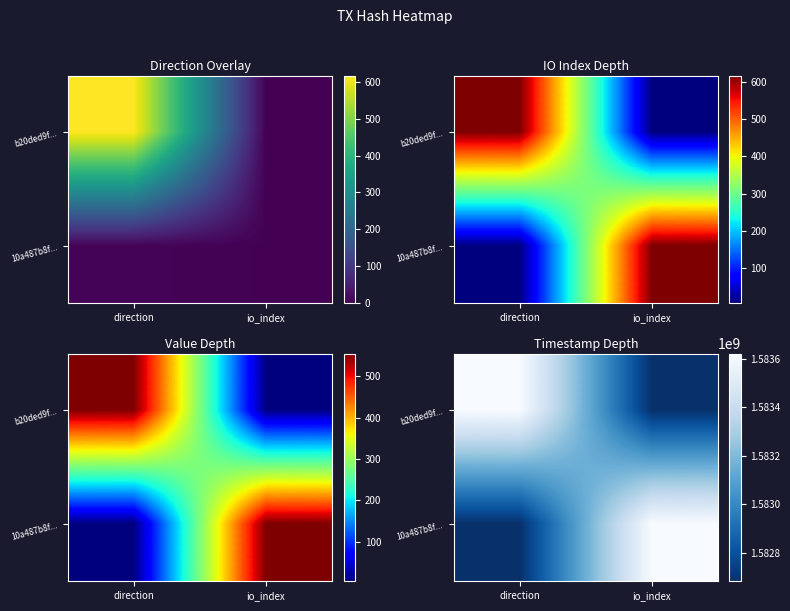

Count the b20ded9f... values in the range 1582682856 to 1583622011.

2